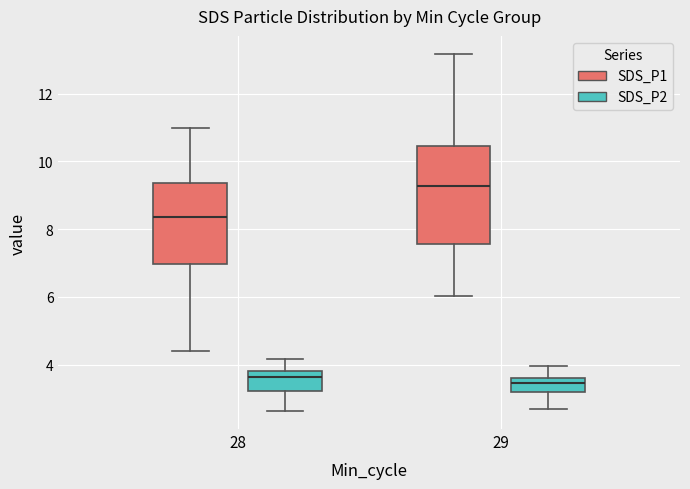

Where does the upper whisker of the box for 29 (SDS_P2) end on the y-axis? The values are not printed on the chart, so give them approximately, as read against the axis.

4.0